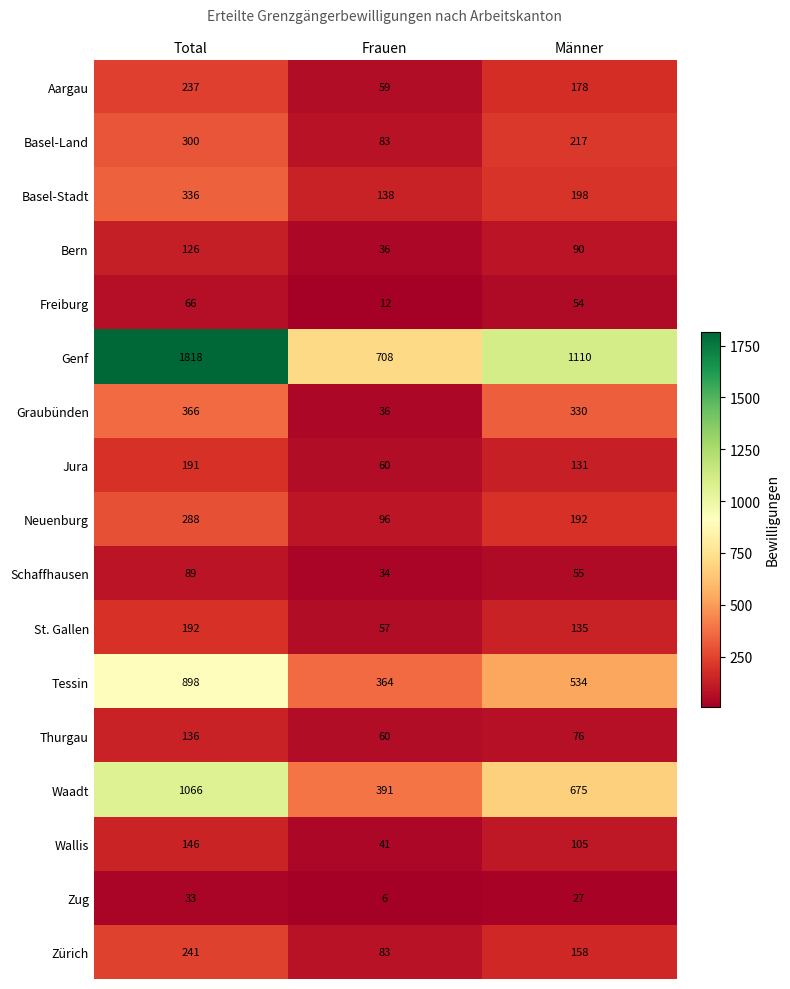

Which category has the lowest value in the Basel-Land series?

Frauen